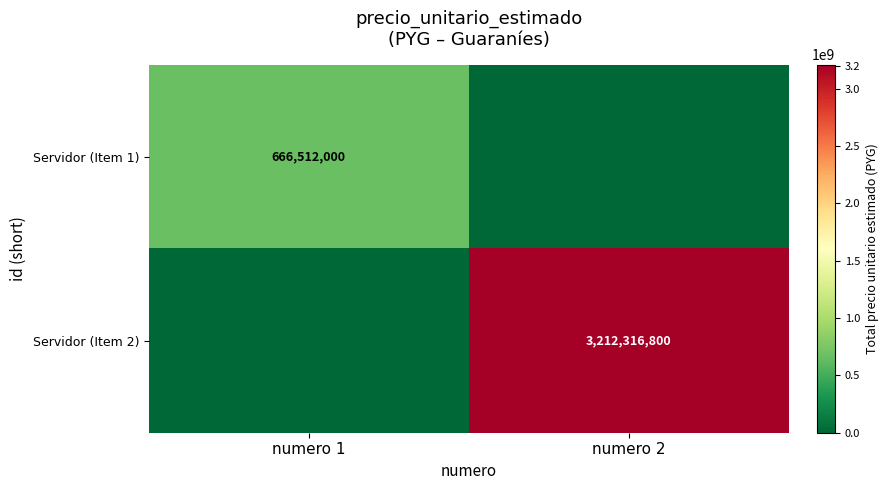

Is the value of Servidor (Item 2) at numero 2 greater than the value of Servidor (Item 1) at numero 1?

Yes